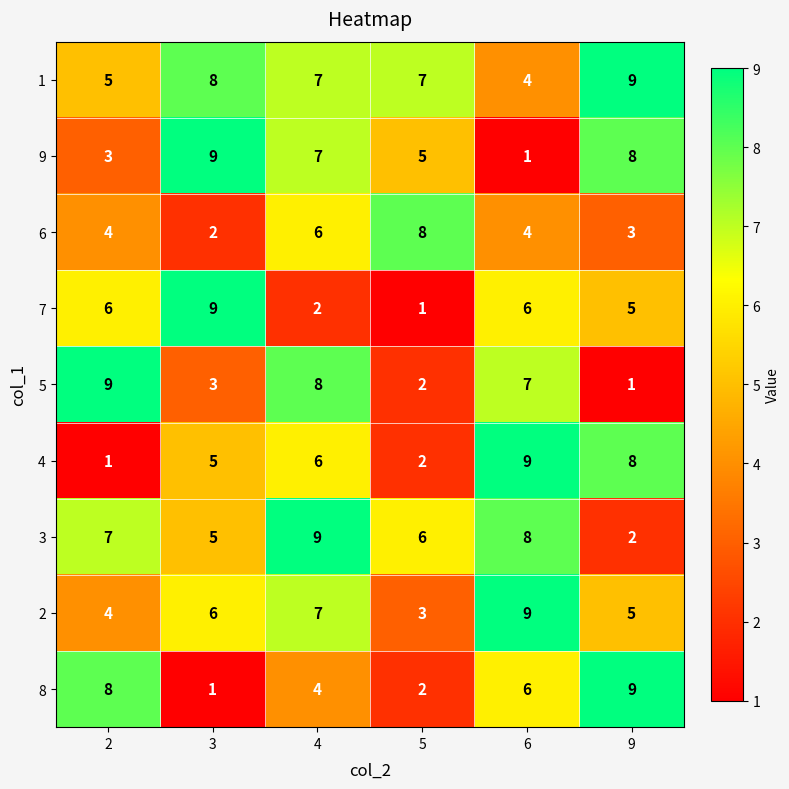

The 5 series shows 3 at 3. True or false?

True